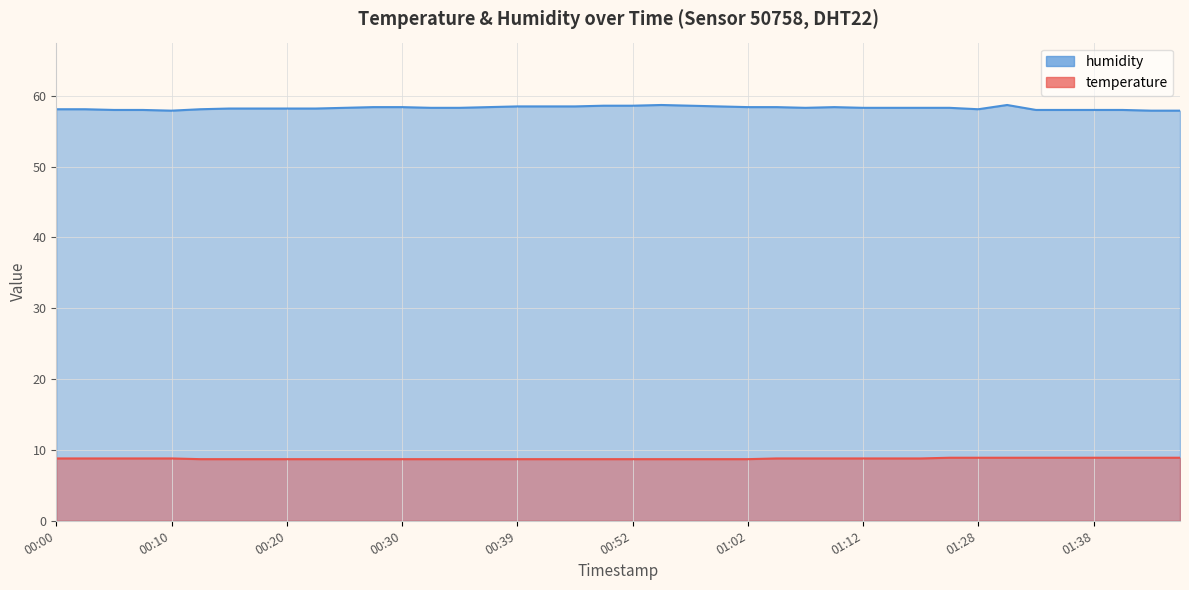

What is the spread (max minus min) of values at 01:43?

49.0